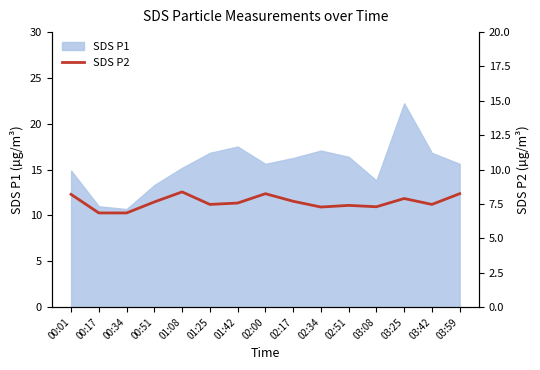

True or false: SDS P1 has a value of 3.0 at 00:34.

False